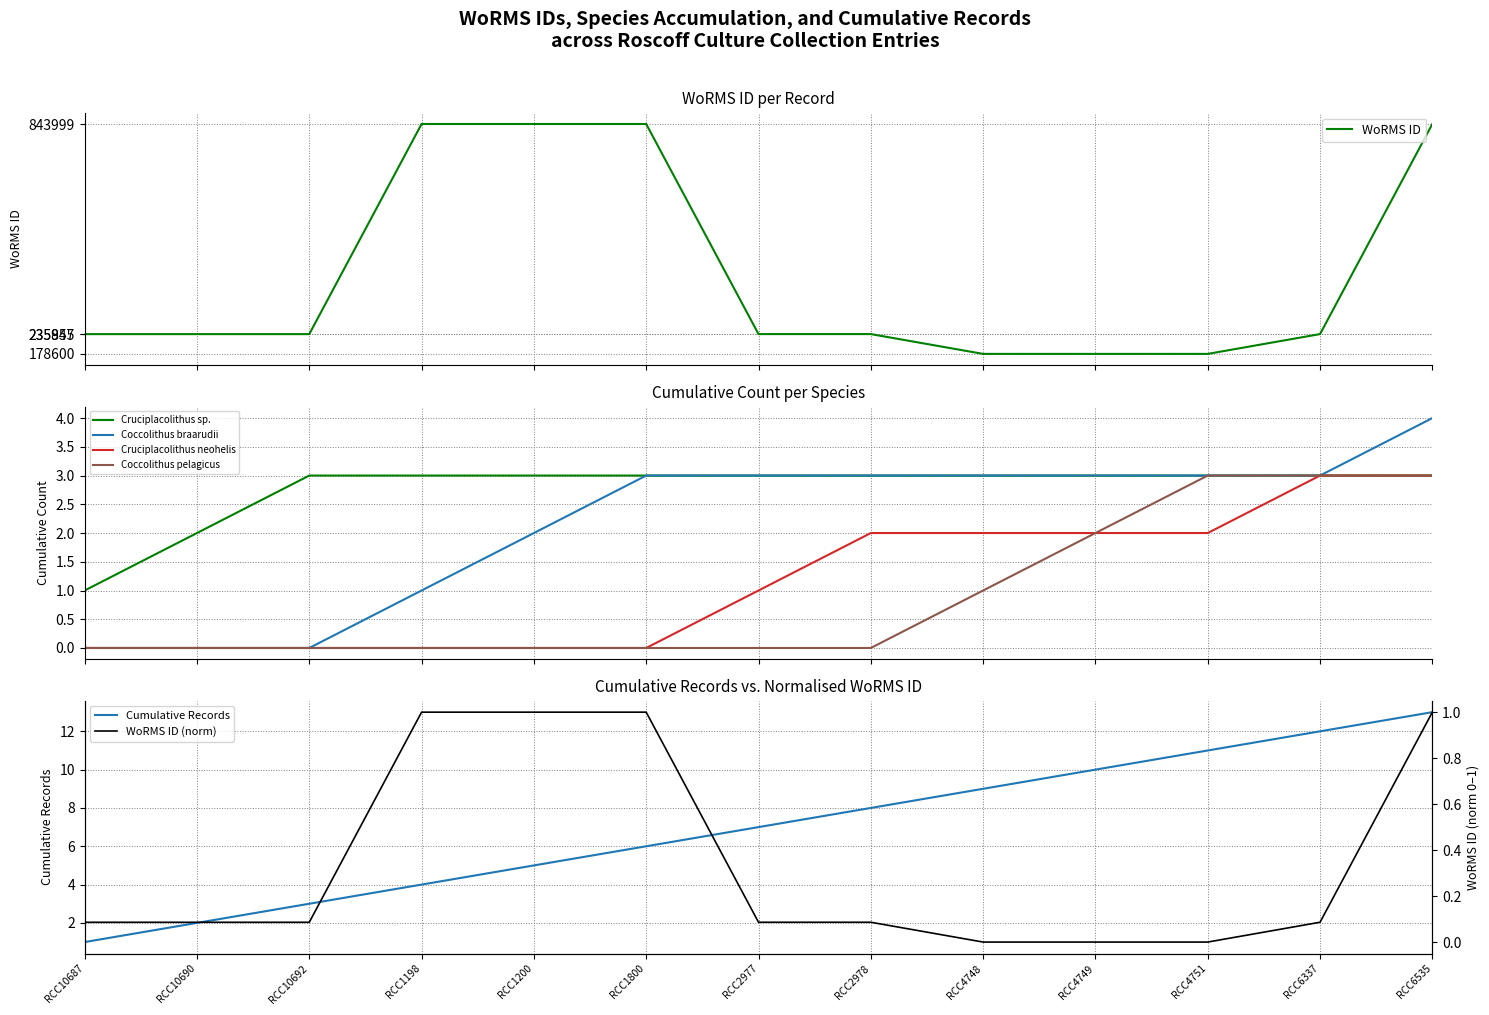

The chart shows a value of -0.7 at RCC4749. True or false?

False